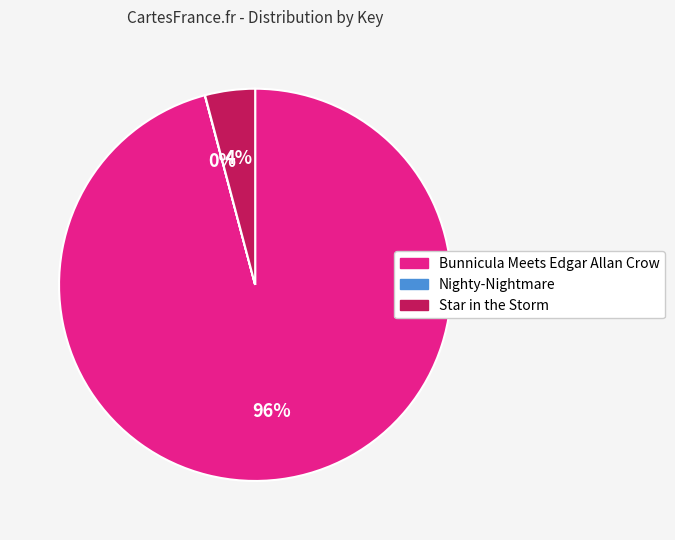

Is it true that Star in the Storm is 4% of the pie?

True